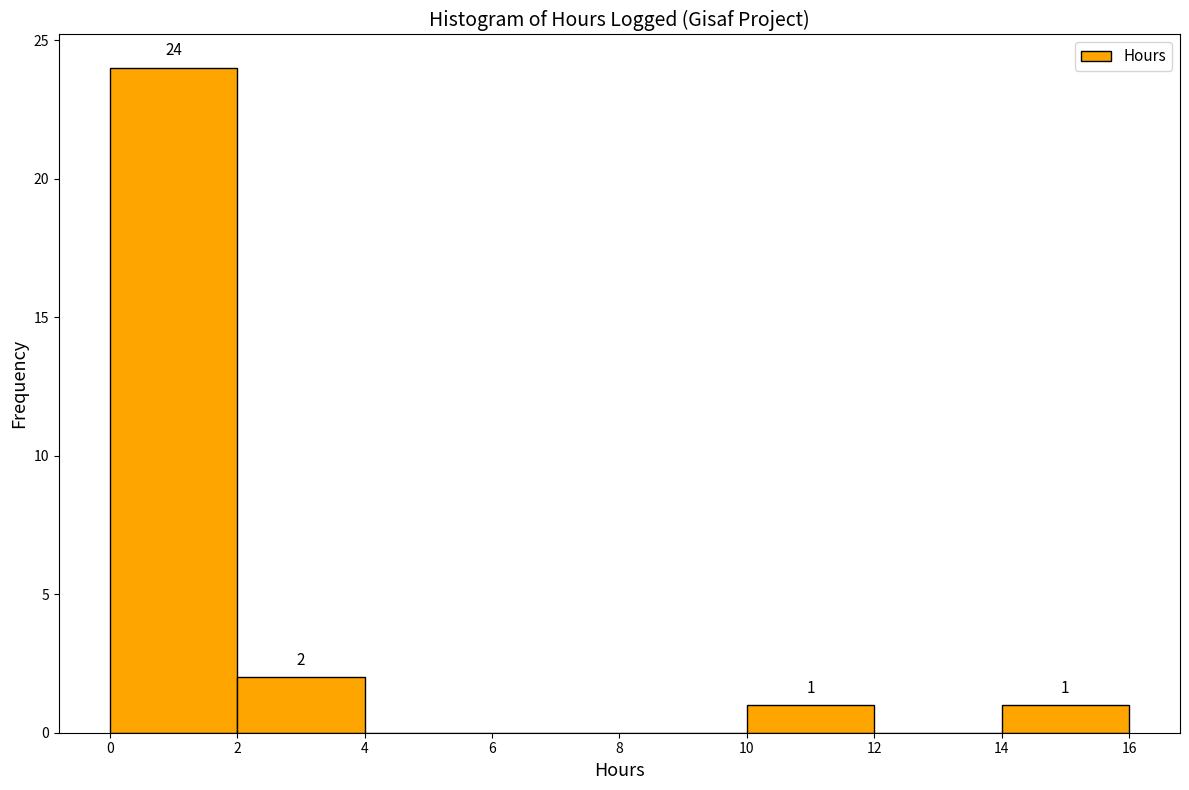

Over which range of the x-axis is the bar tallest?

0 to 2